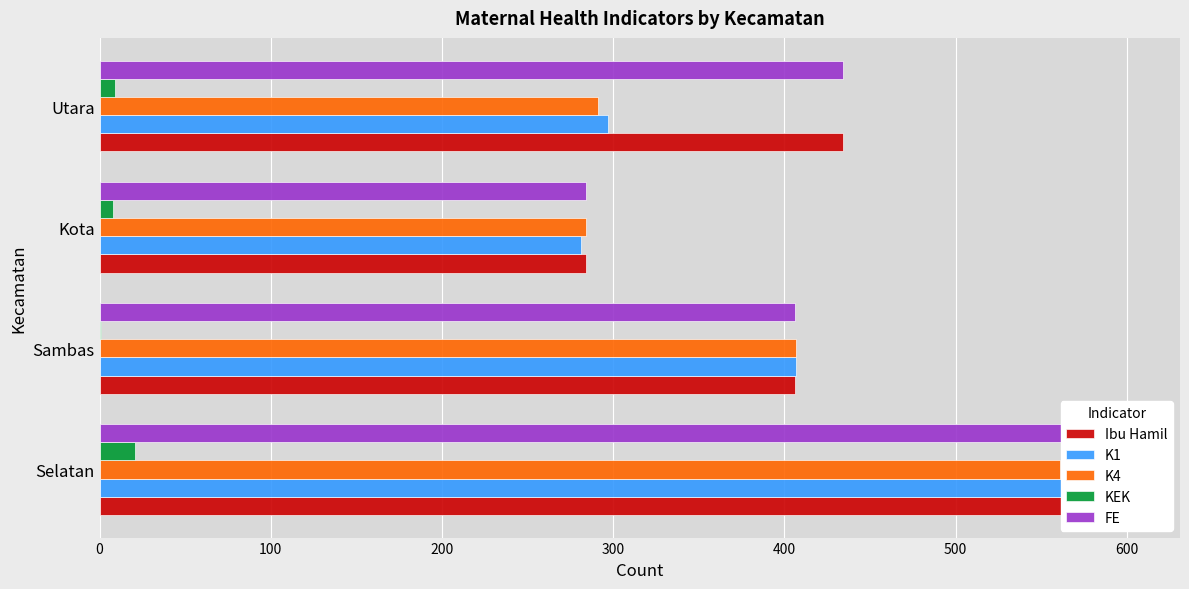

What are all the series names shown in the legend?

Ibu Hamil, K1, K4, KEK, FE